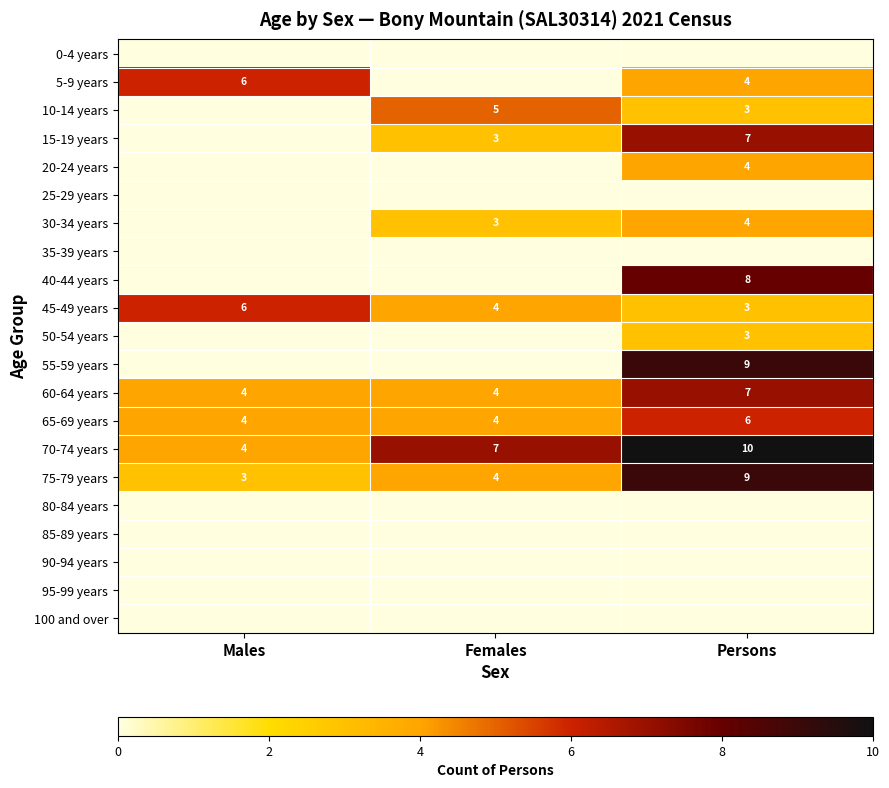

Between Females and Males, which is larger?

Females